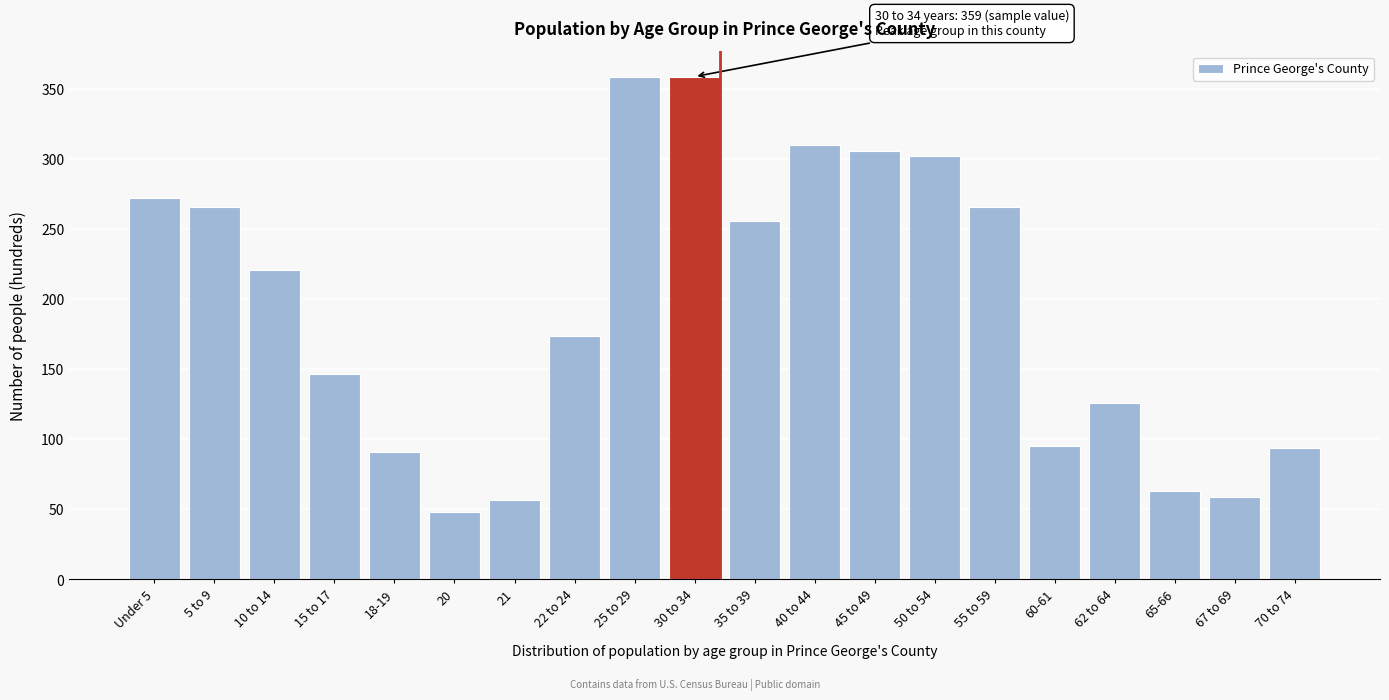

The value at 5 to 9 is 455. True or false?

False